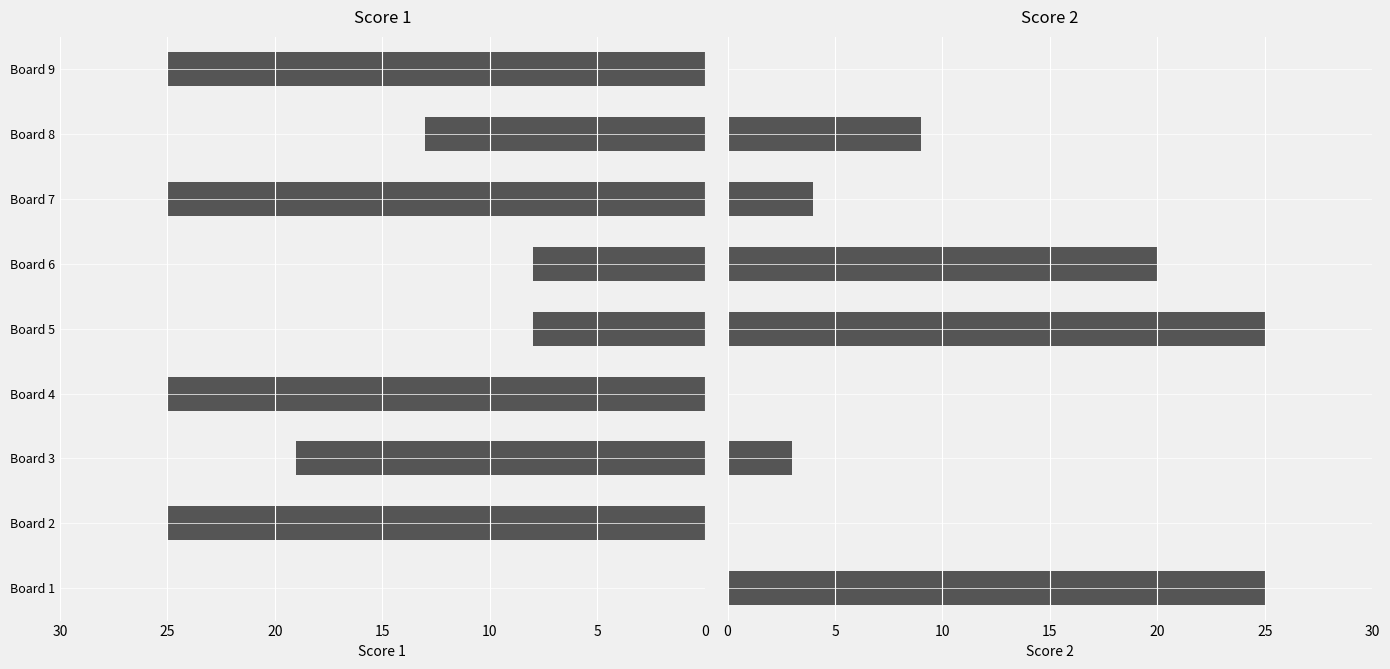

Which series has the widest spread of values?

Score 1